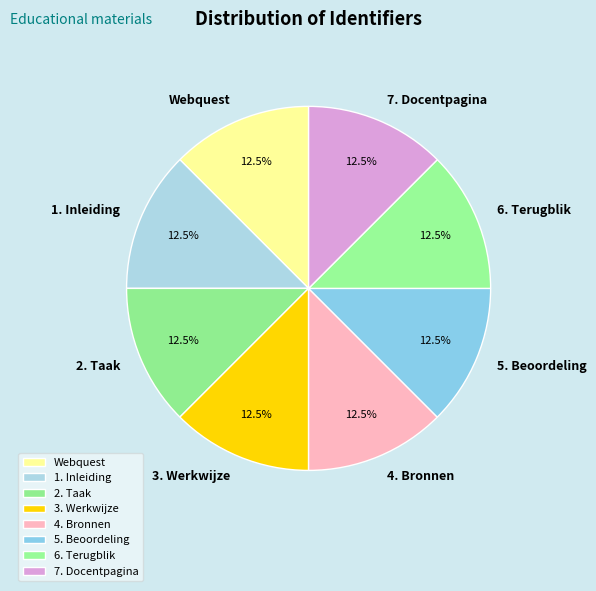

Combined, what portion of the pie is 7. Docentpagina and 5. Beoordeling?

25.0%